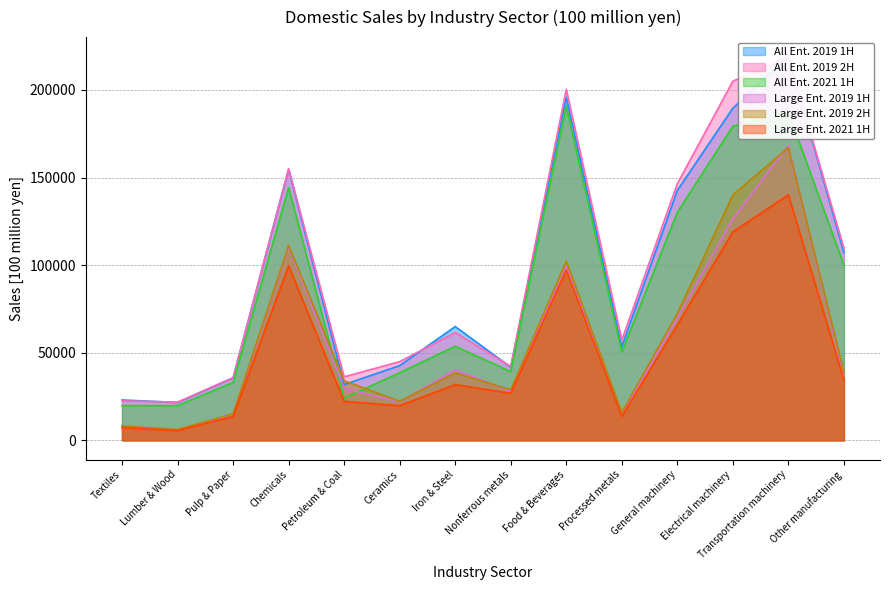

List the series in order of their peak value, highest first.

All Ent. 2019 1H, All Ent. 2019 2H, All Ent. 2021 1H, Large Ent. 2019 1H, Large Ent. 2019 2H, Large Ent. 2021 1H